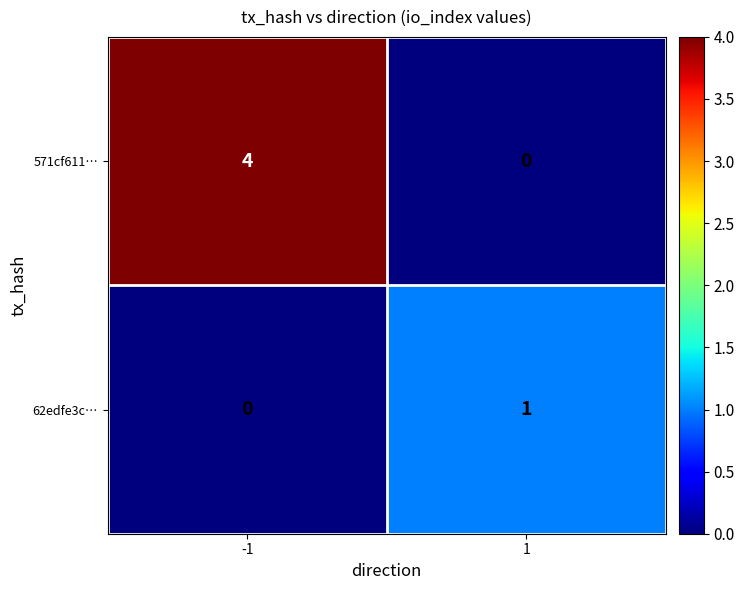

Which series has the largest total across all categories?

571cf611…